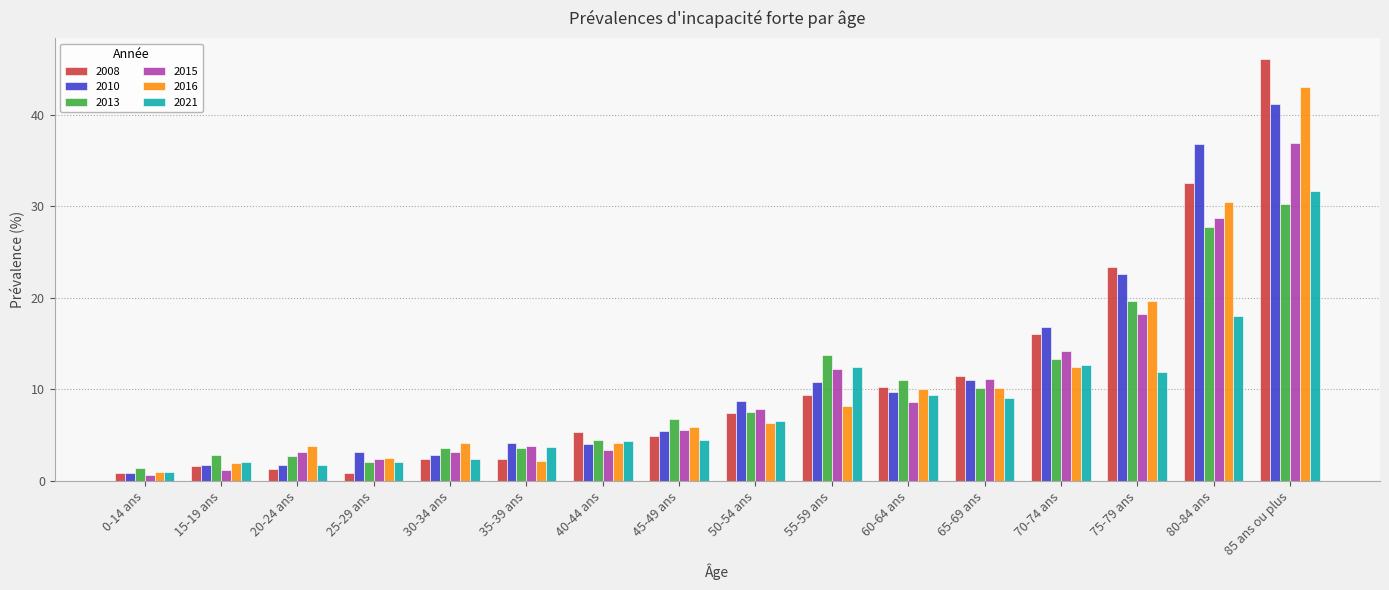

True or false: 2015 has a value of 28.7 at 80-84 ans.

True